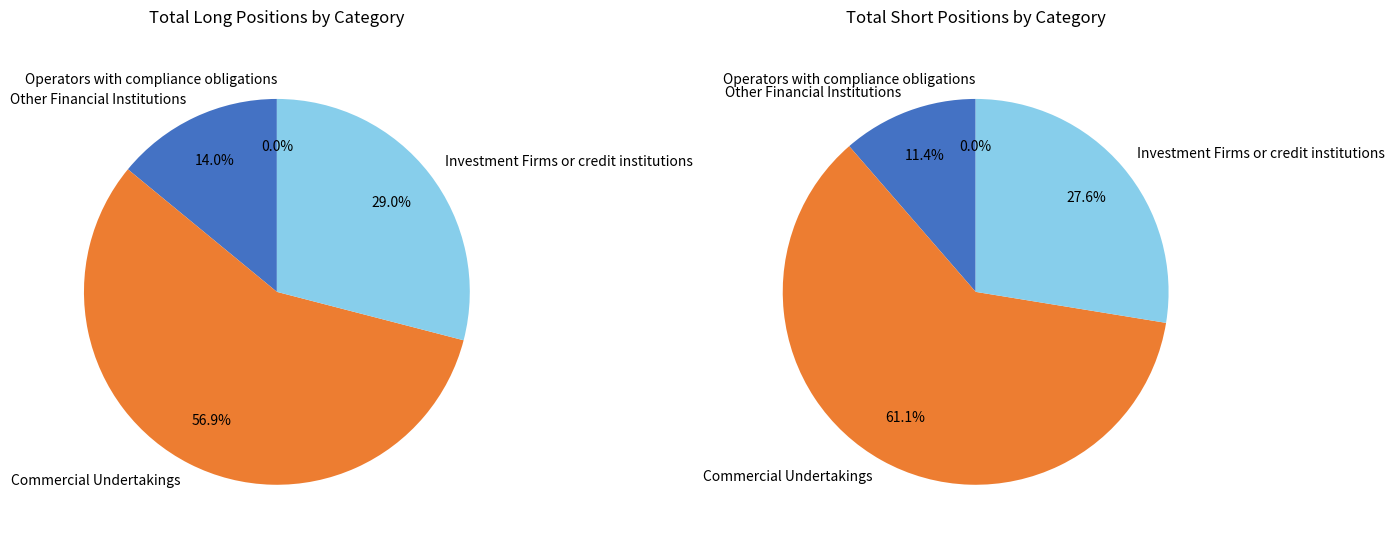

To the nearest percent, what portion does Other Financial Institutions represent?

14%